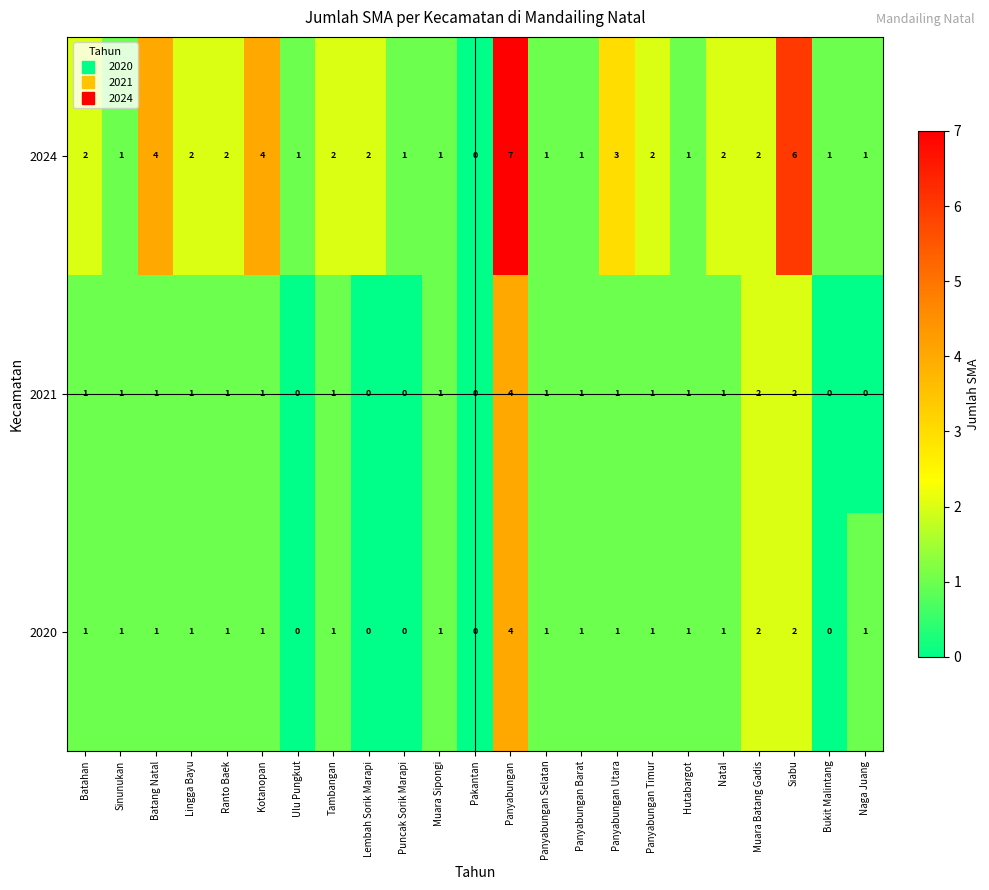

Between Kotanopan and Pakantan, which series saw the biggest shift?

2024